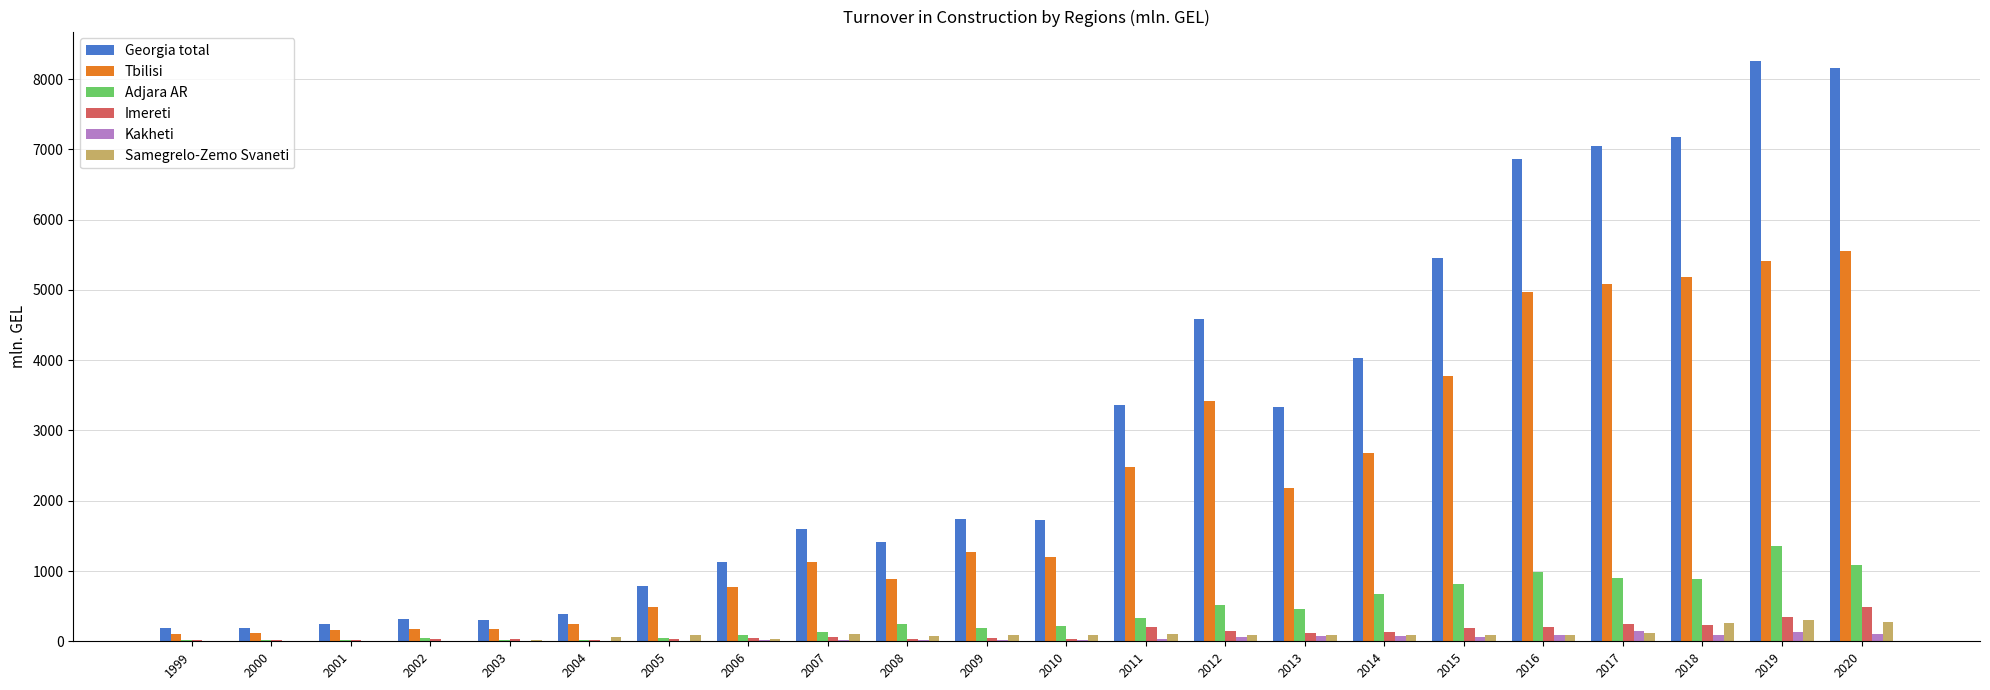

Which series has the largest total across all categories?

Georgia total